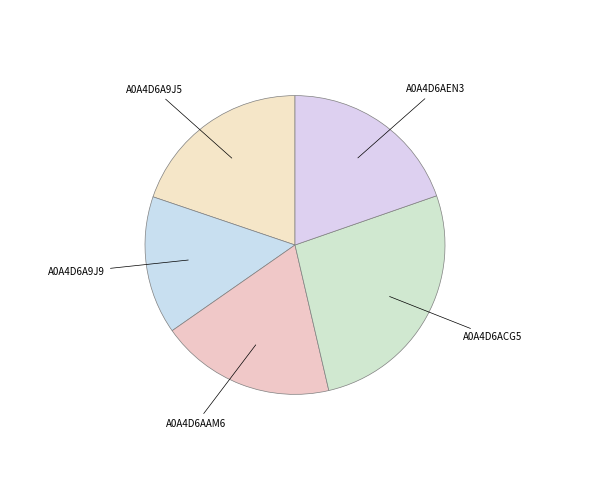

The A0A4D6A9J5 slice represents 20% of the pie. True or false?

True